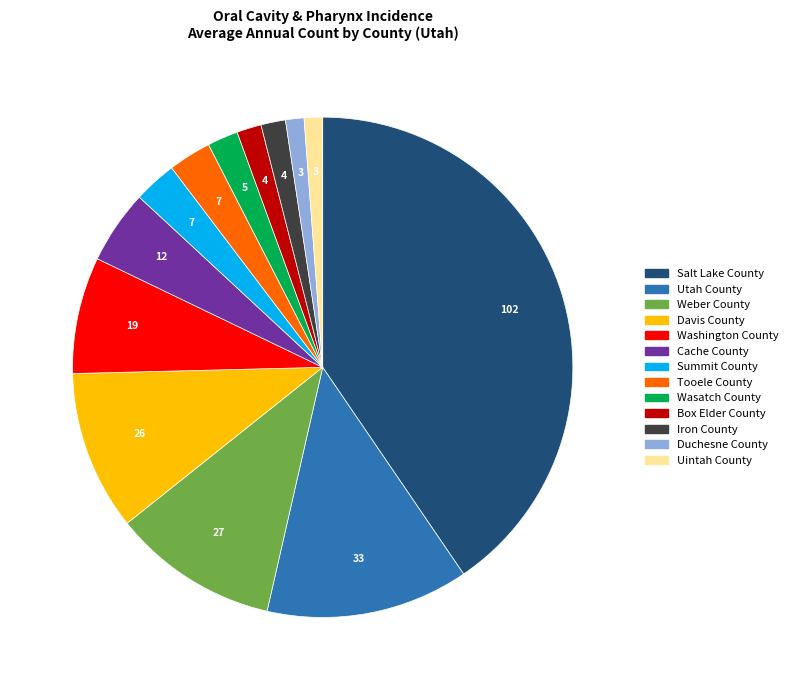

Is the sum of Iron County and Weber County greater than half?

No